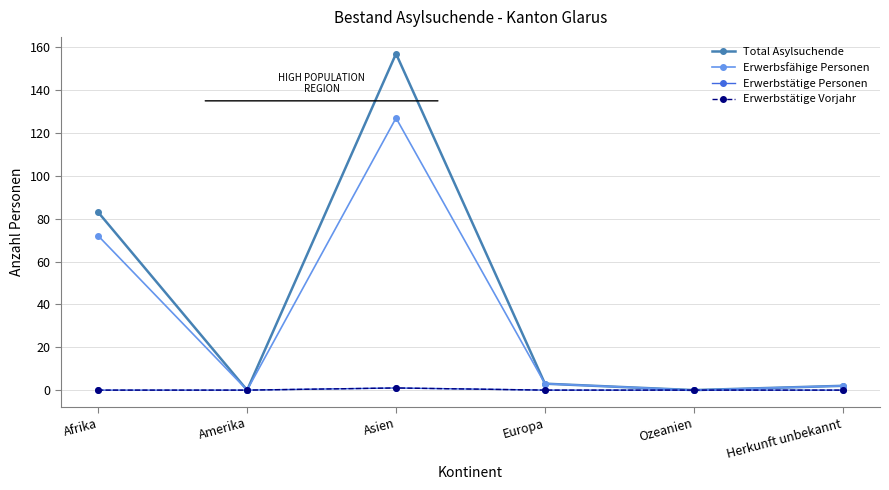

Which series has the widest spread of values?

Total Asylsuchende